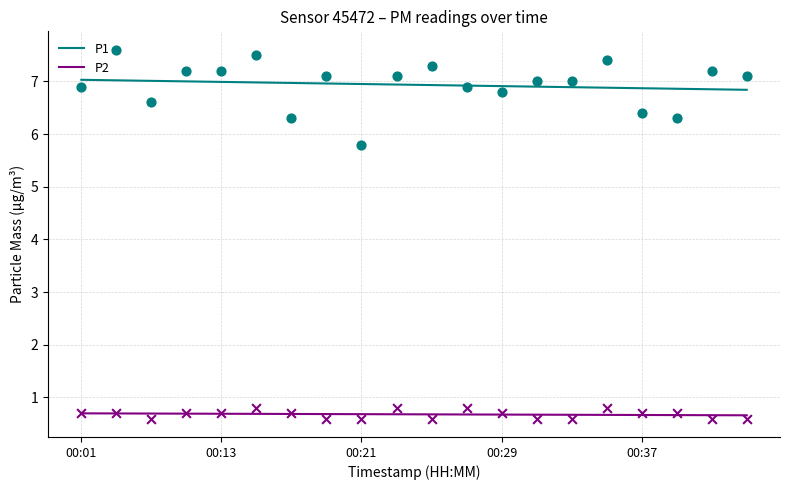

Which series has the largest total across all categories?

P1